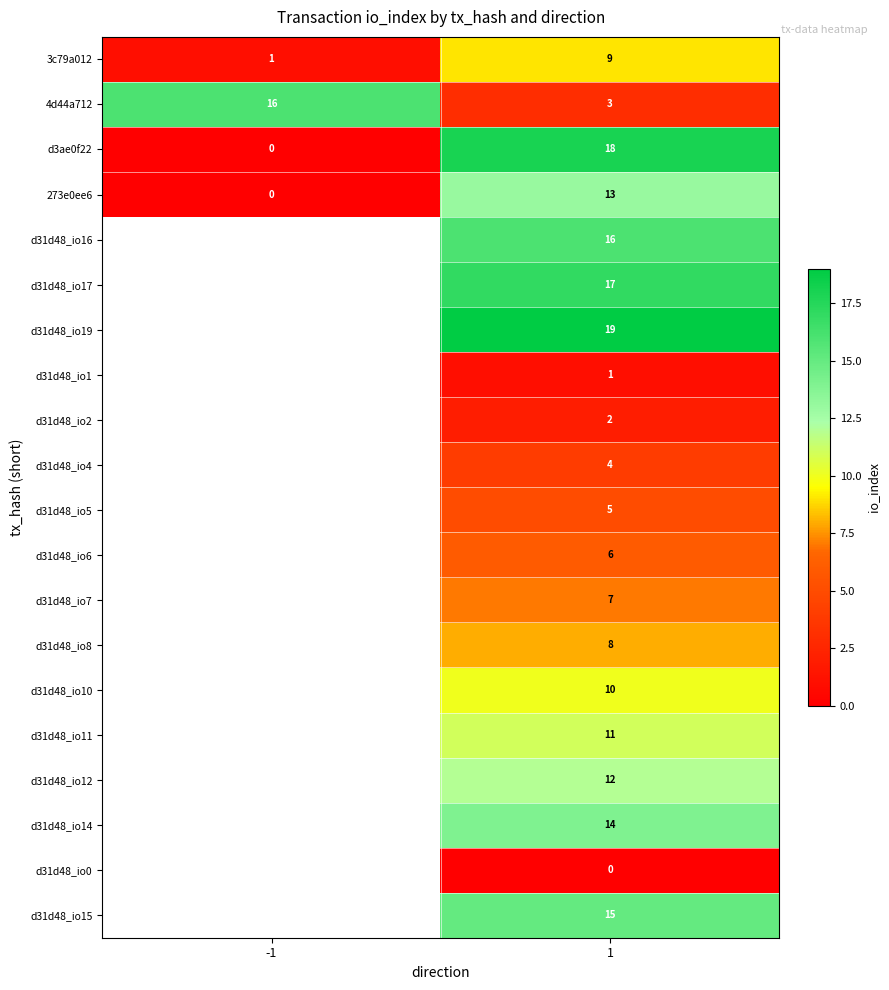

What is the difference between the maximum and minimum values in the 3c79a012 series?

8